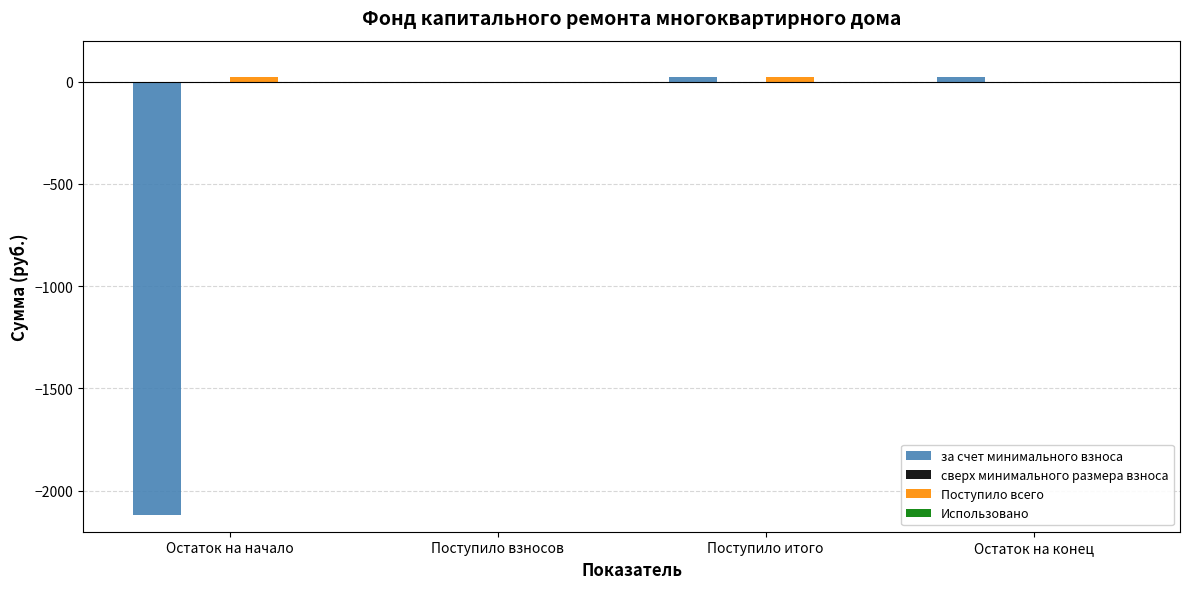

True or false: за счет минимального взноса has a value of -1101.1 at Поступило взносов.

False